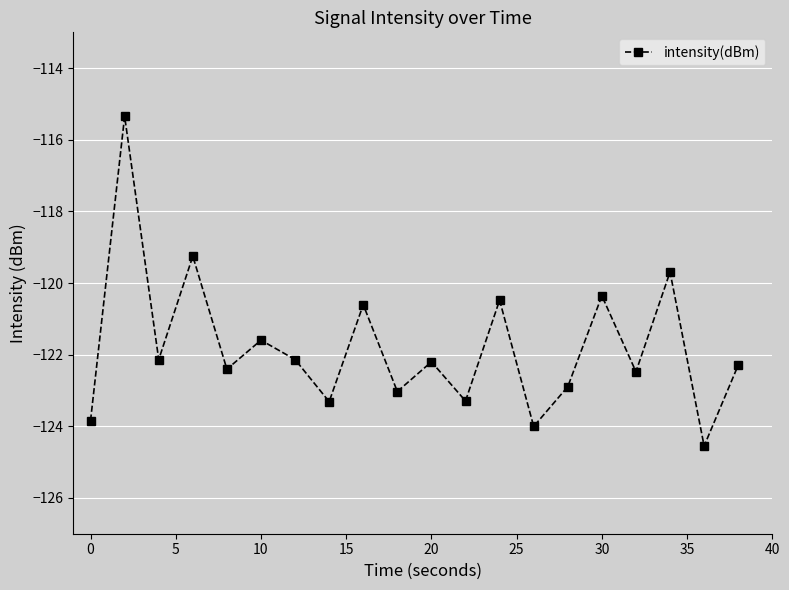

Is this an area chart (filled region under the line)?

No